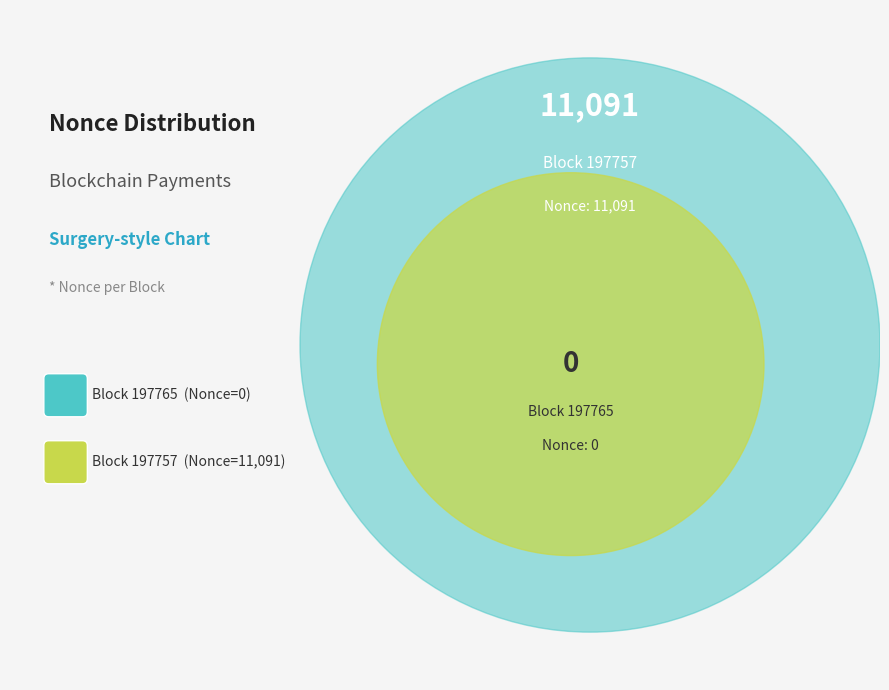

Does any single category account for the majority?

Yes